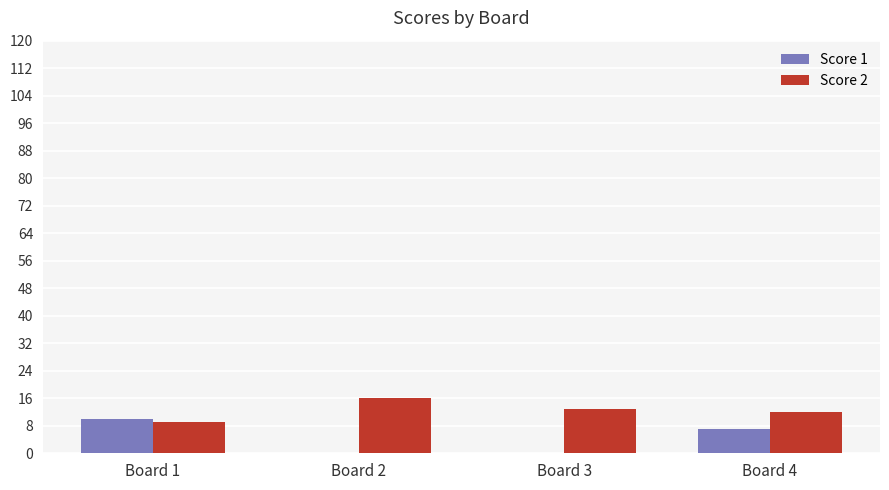

The value of Score 1 at Board 2 is 5. True or false?

False